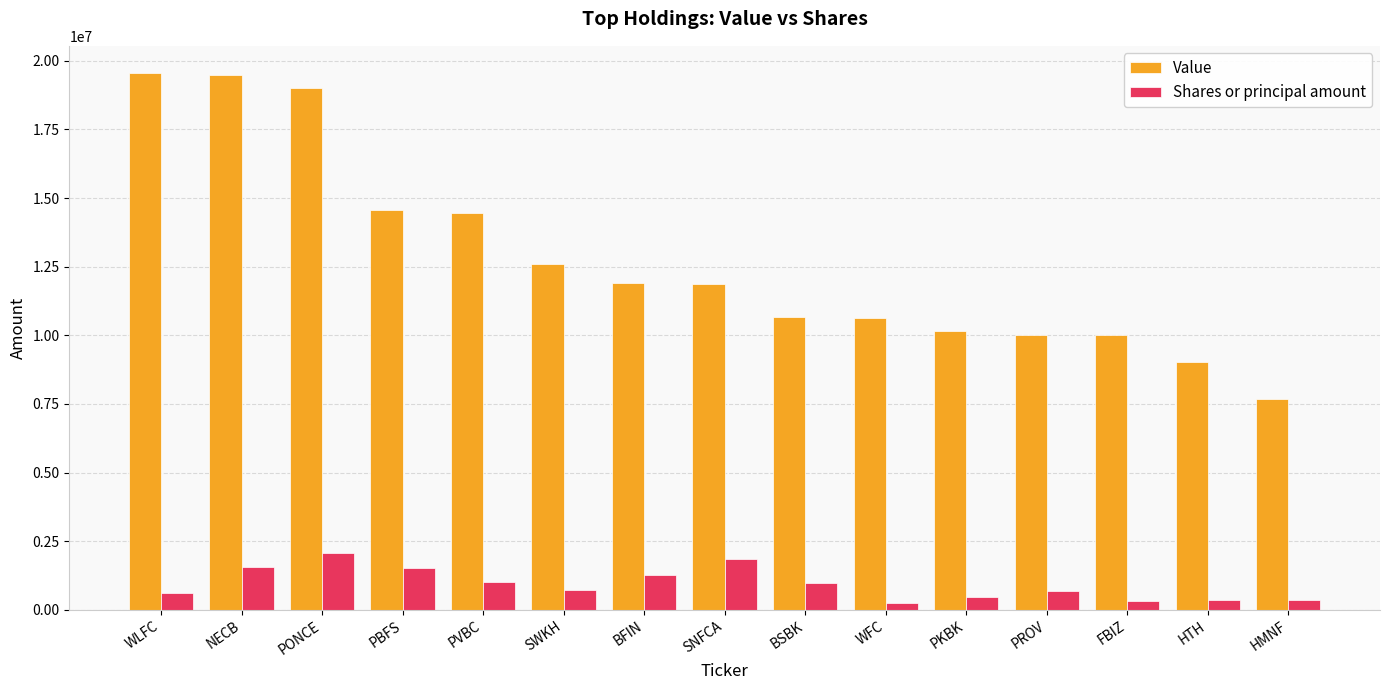

What are all the series names shown in the legend?

Value, Shares or principal amount